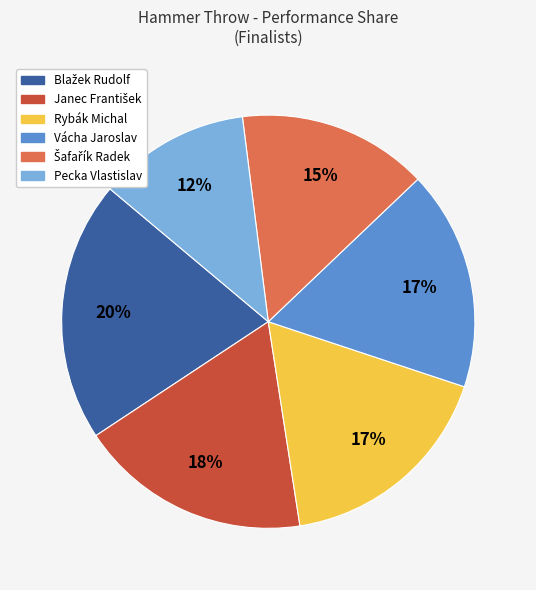

Which category has the smallest portion of the pie?

Pecka Vlastislav